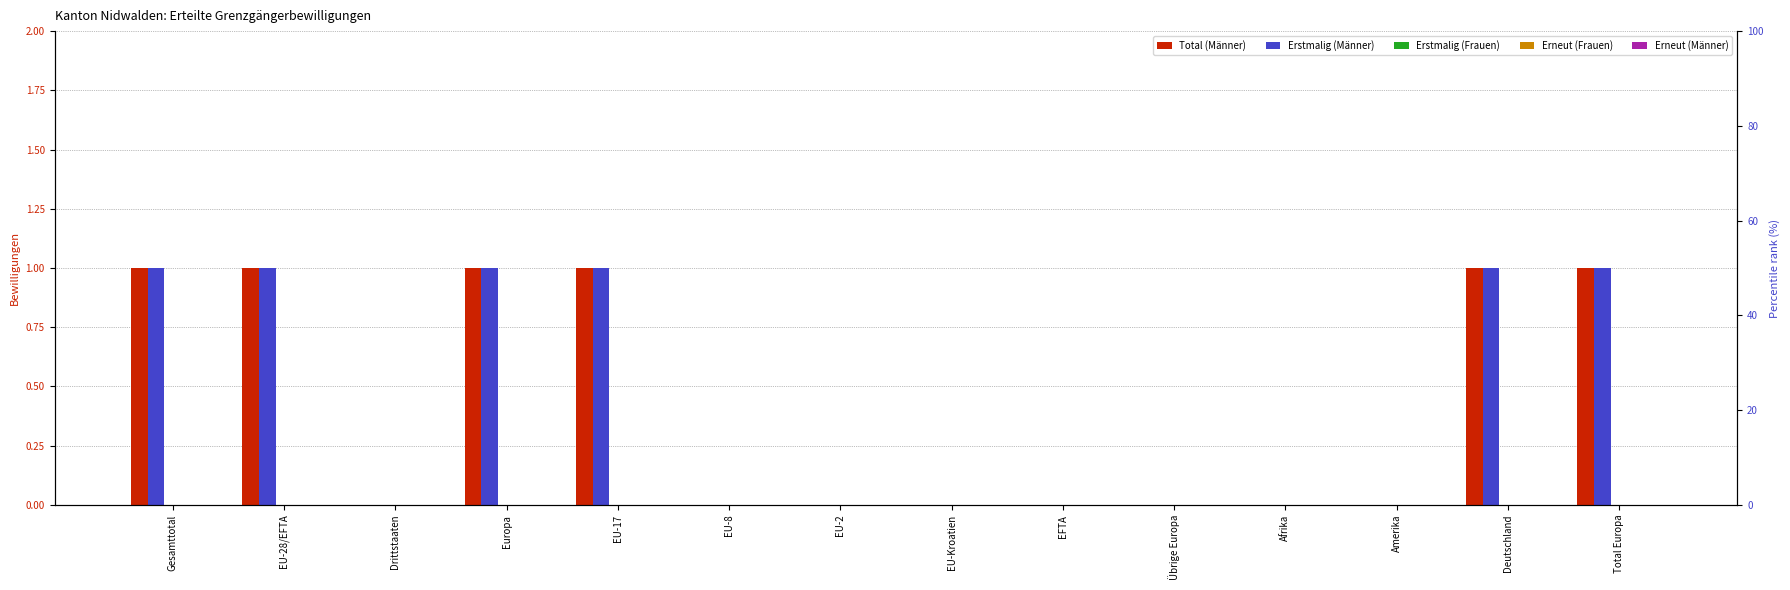

Which category has the highest value across all series?

Gesamttotal